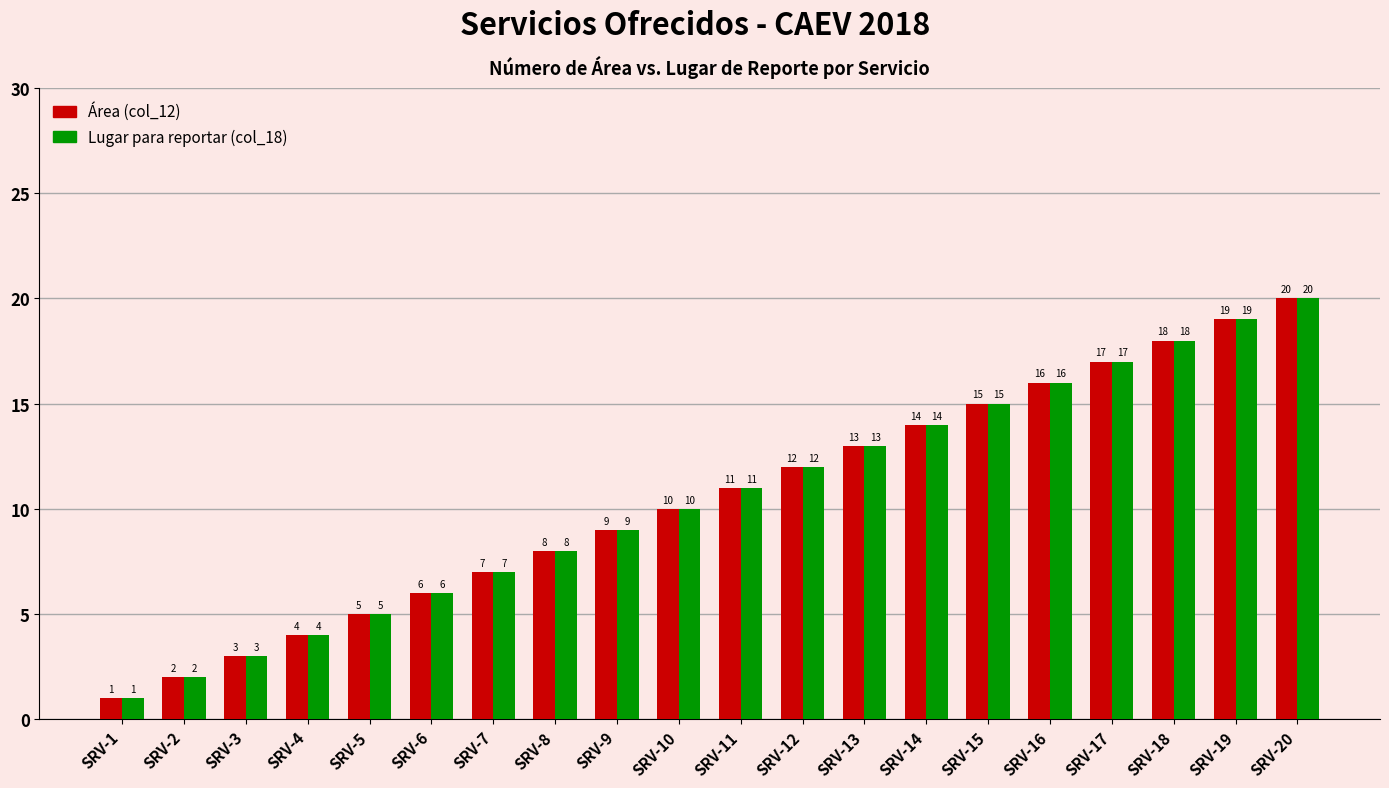

At which label is Área (col_12) closest to 10?

SRV-10